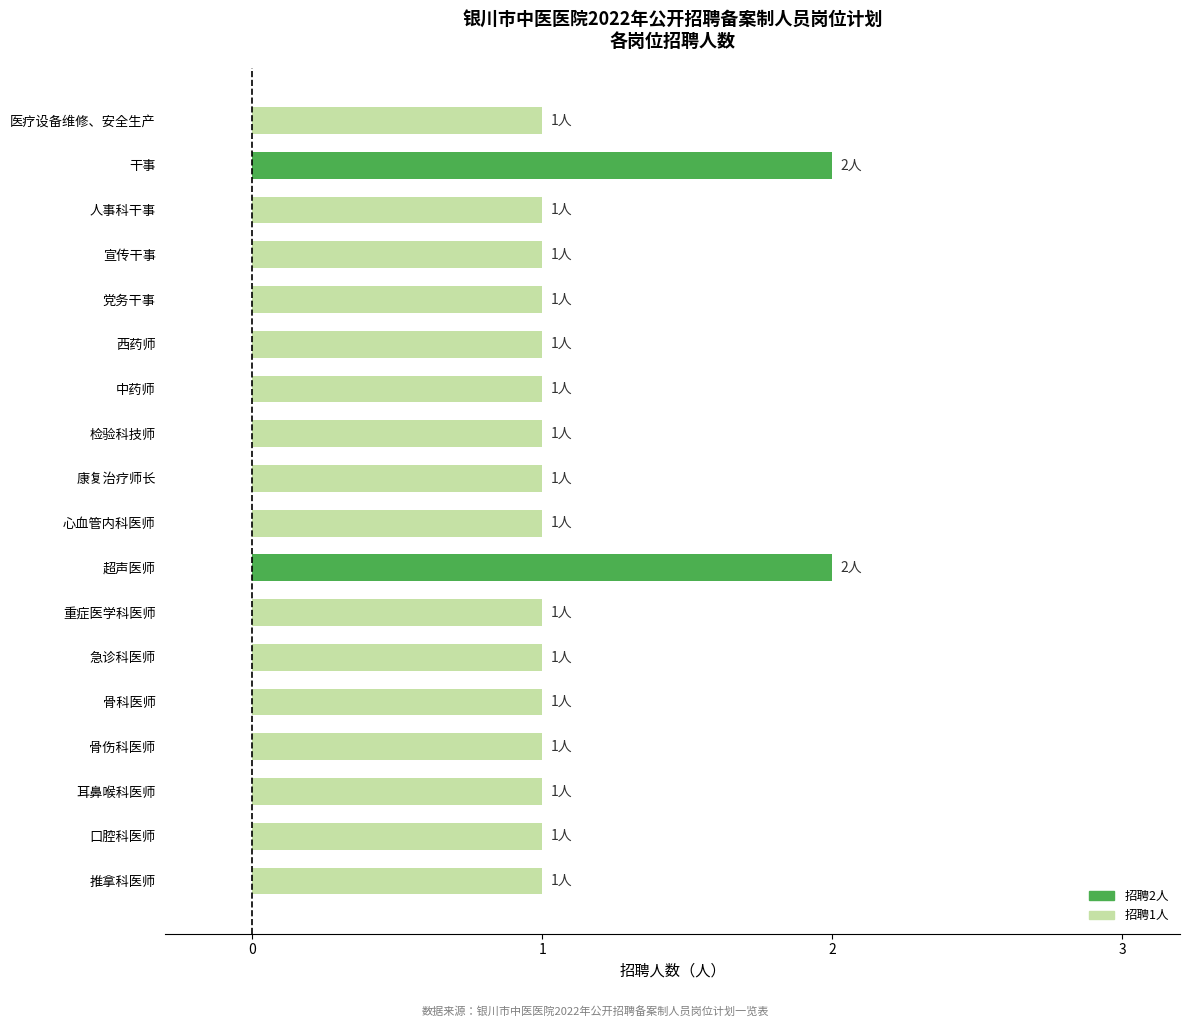

Is it true that the value at 宣传干事 is 1?

True